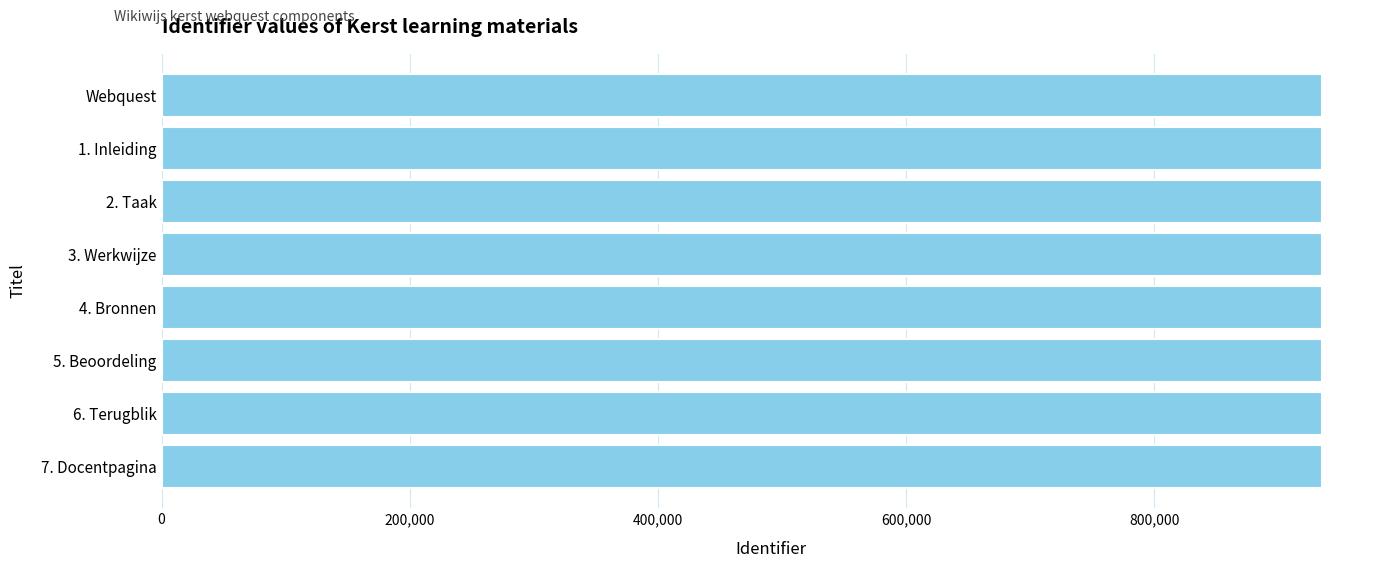

The value at 7. Docentpagina is 935209. True or false?

True